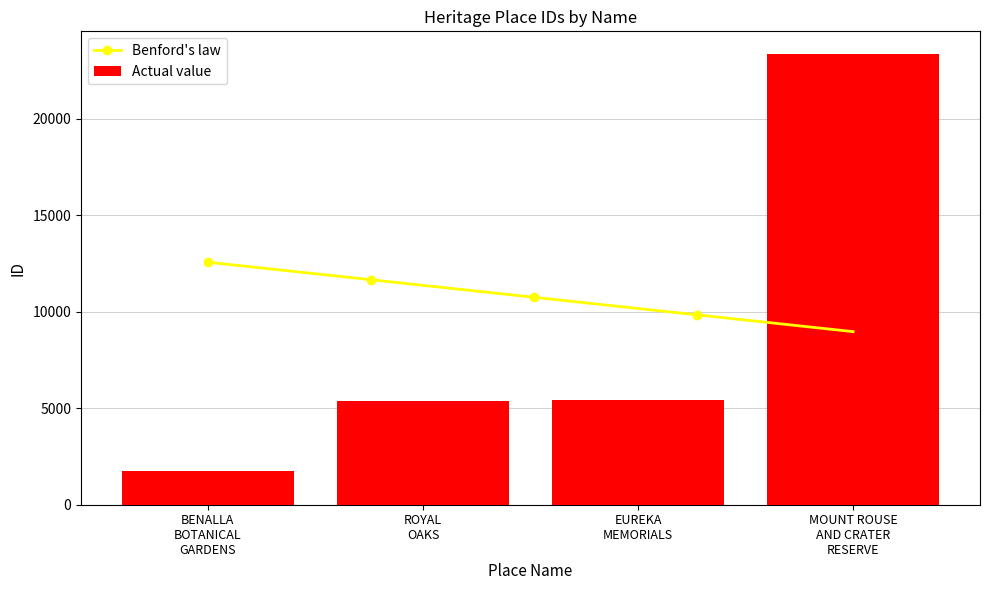

What is the sum of all Actual value values?

35930